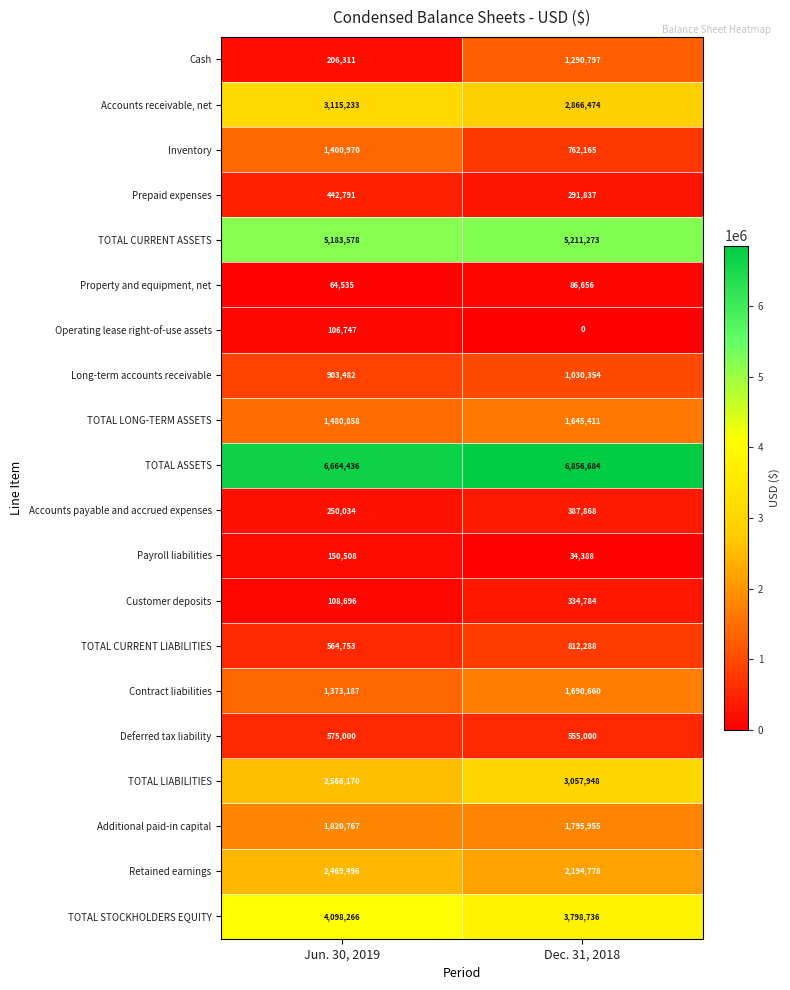

What is the sum of the TOTAL LIABILITIES values at Jun. 30, 2019 and Dec. 31, 2018?

5624118